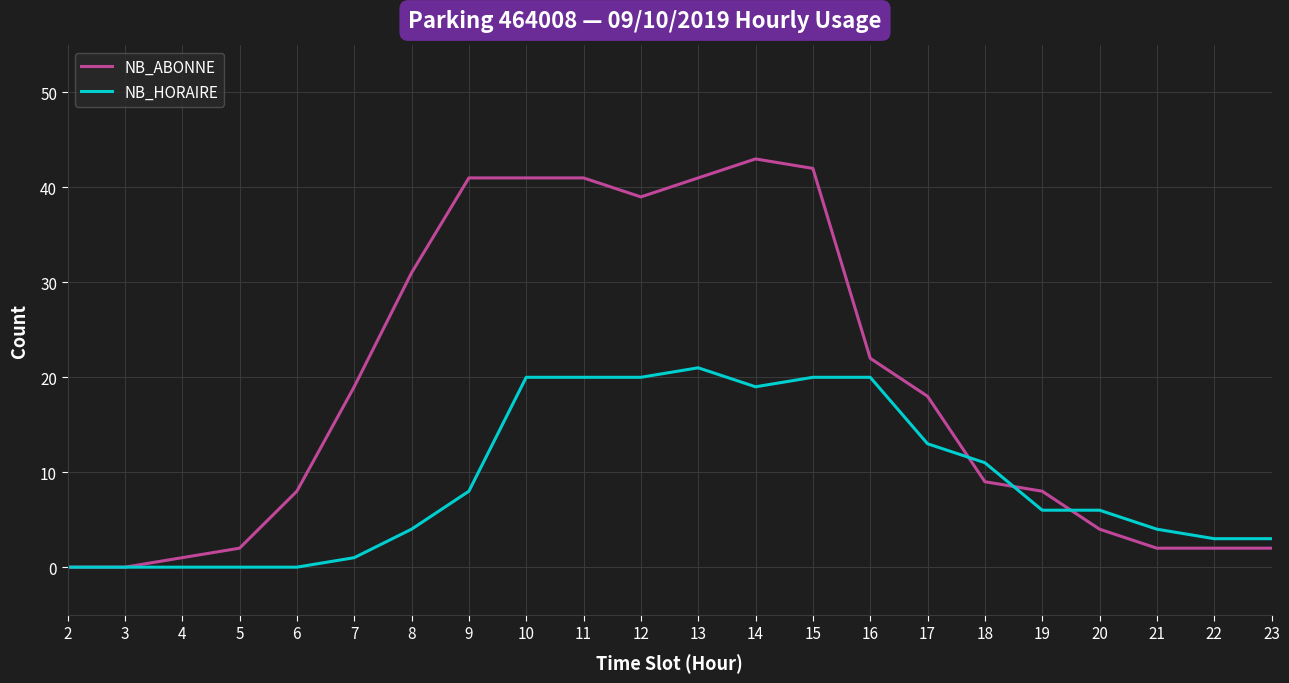

Reading left to right, list all the values displayed in this chart.

NB_ABONNE: 0	0	1	2	8	19	31	41	41	41	39	41	43	42	22	18	9	8	4	2	2	2
NB_HORAIRE: 0	0	0	0	0	1	4	8	20	20	20	21	19	20	20	13	11	6	6	4	3	3